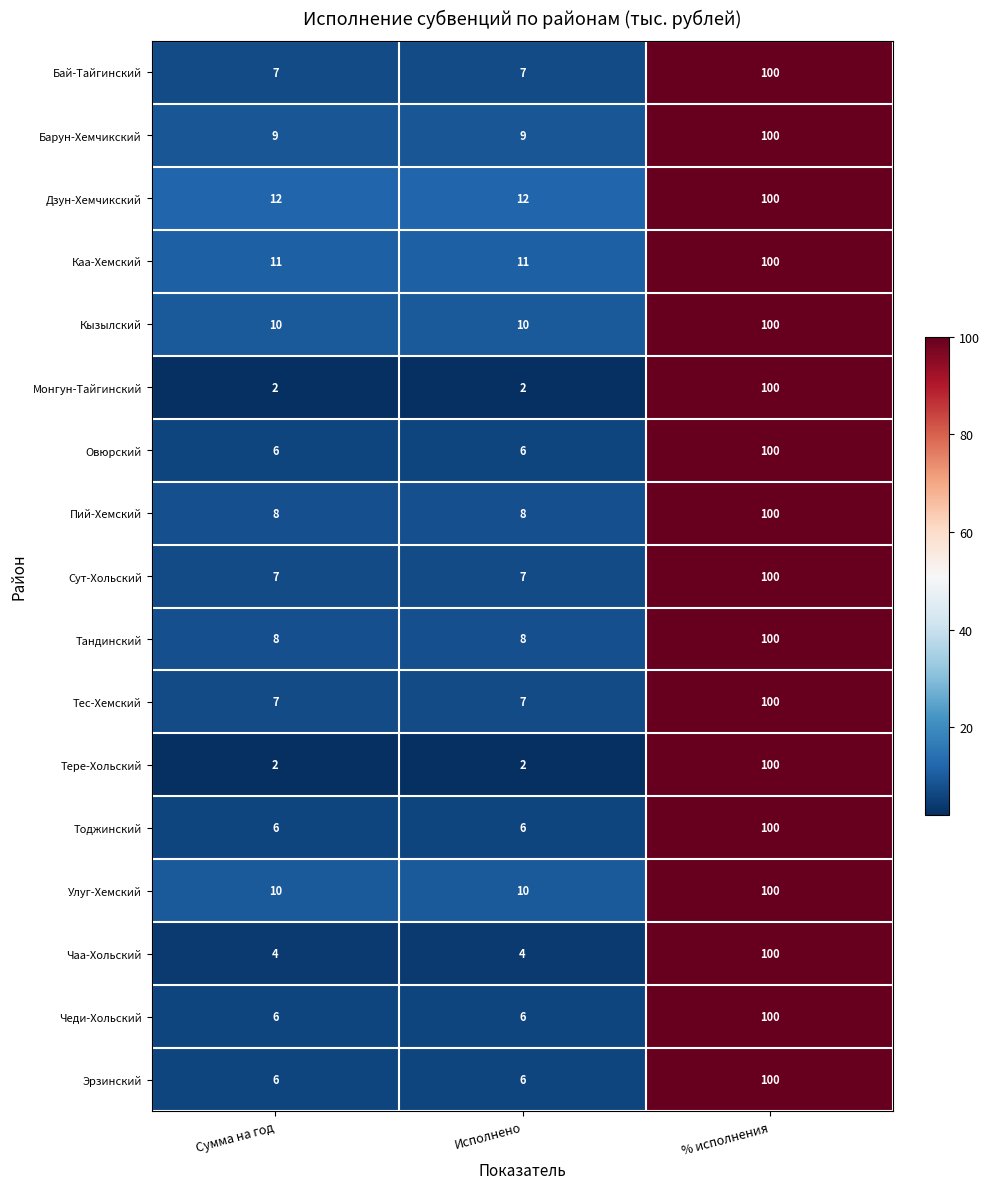

Is it true that Пий-Хемский equals 40 at % исполнения?

False